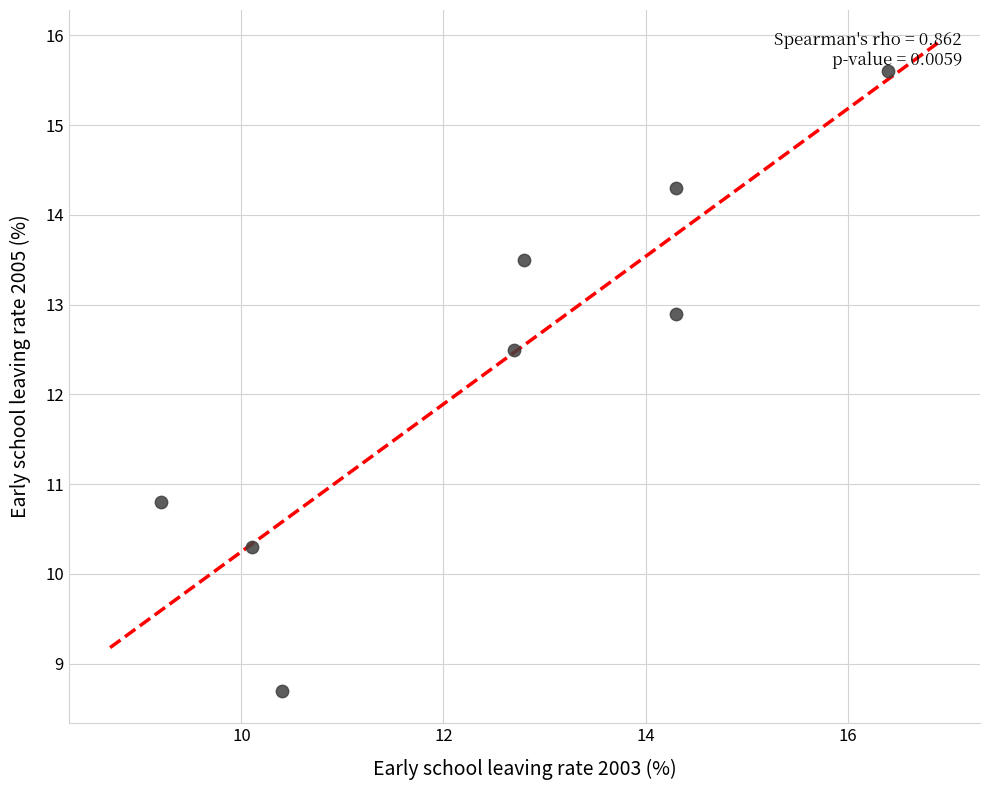

What Y value in the scatter plot is closest to 12?

12.5